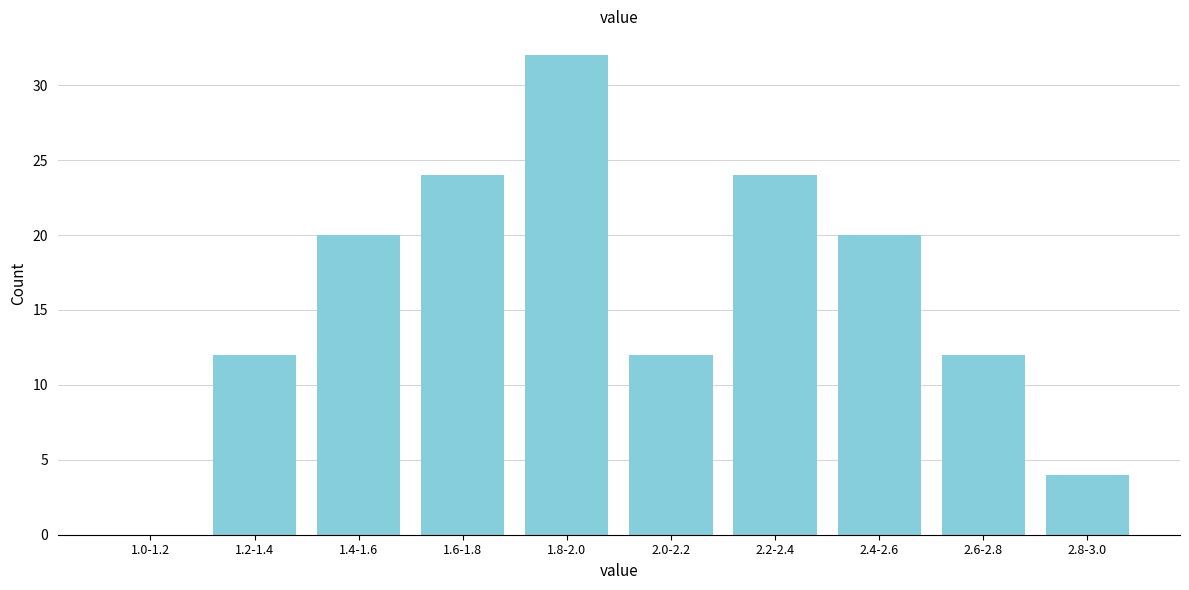

Reading right to left, what are all the values shown in this chart?

2.8-3.0=4	2.6-2.8=12	2.4-2.6=20	2.2-2.4=24	2.0-2.2=12	1.8-2.0=32	1.6-1.8=24	1.4-1.6=20	1.2-1.4=12	1.0-1.2=0